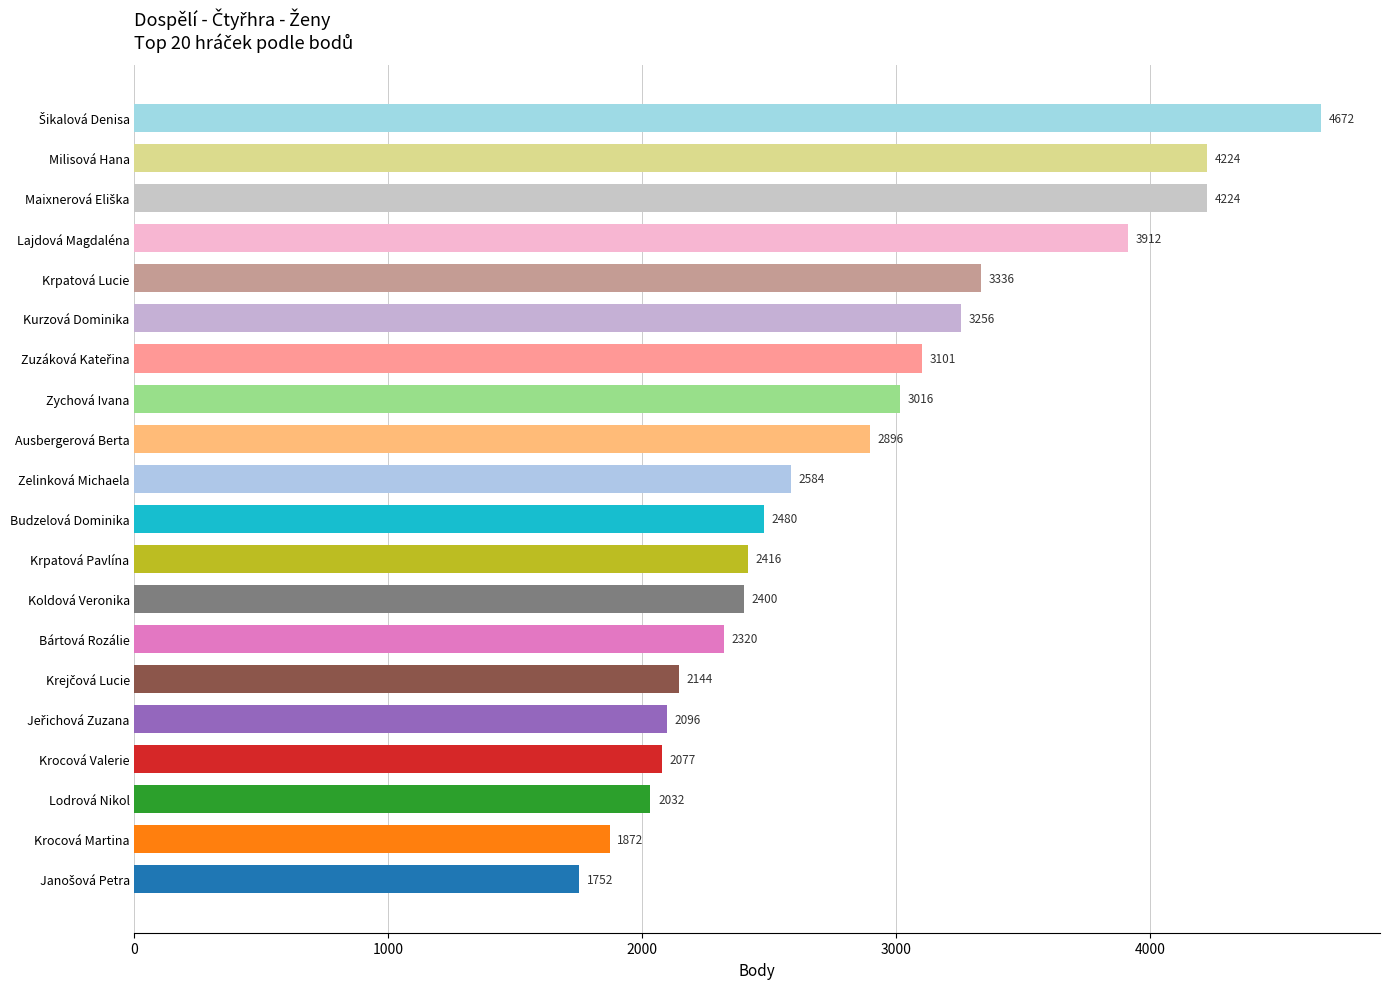

What is the maximum value shown in the chart?

4672